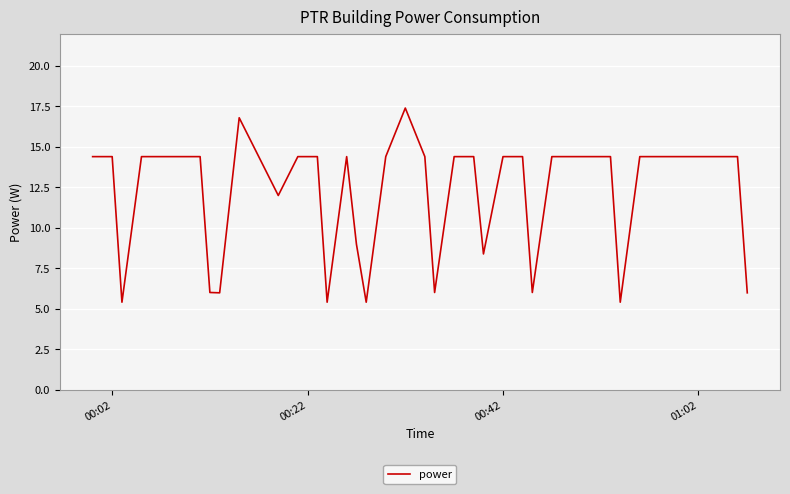

Reading left to right, what are all the values shown in this chart?

14.4	14.4	5.4	14.4	14.4	14.4	14.4	6.0	6.0	16.8	14.4	12.0	14.4	14.4	5.4	14.4	9.0	5.4	14.4	17.4	14.4	6.0	14.4	14.4	8.4	14.4	14.4	6.0	14.4	14.4	14.4	14.4	5.4	14.4	14.4	14.4	14.4	14.4	14.4	6.0